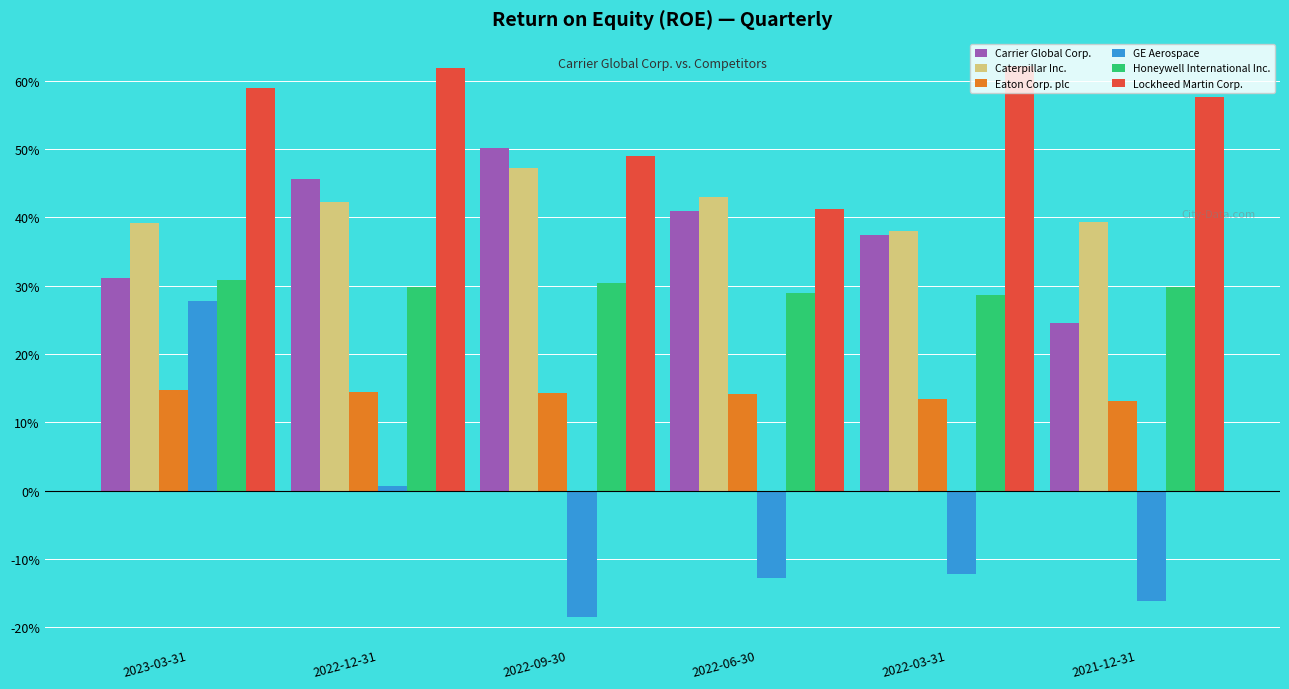

Are the bars horizontal?

No